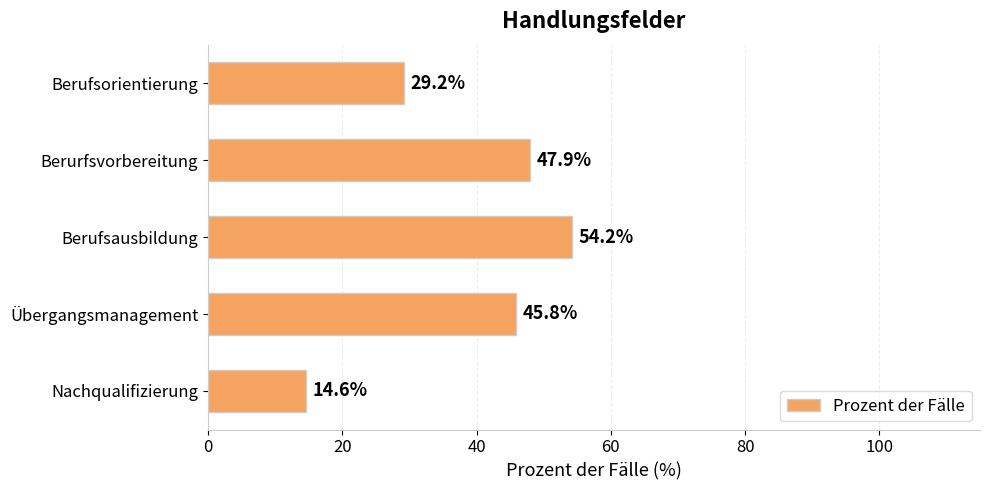

List the labels in order of value, largest first.

Berufsausbildung, Berurfsvorbereitung, Übergangsmanagement, Berufsorientierung, Nachqualifizierung